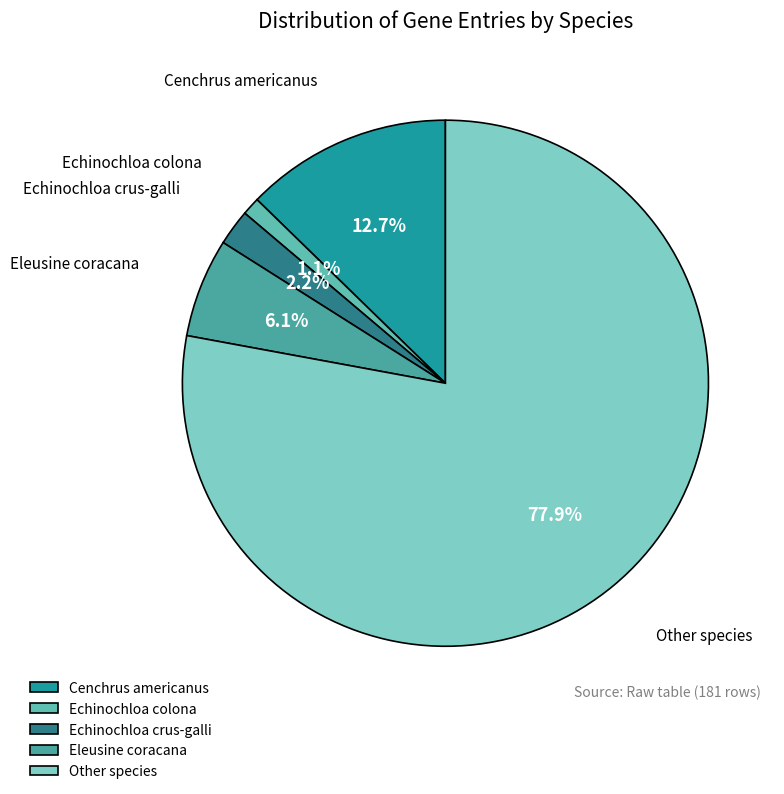

Count the number of slices in the pie.

5